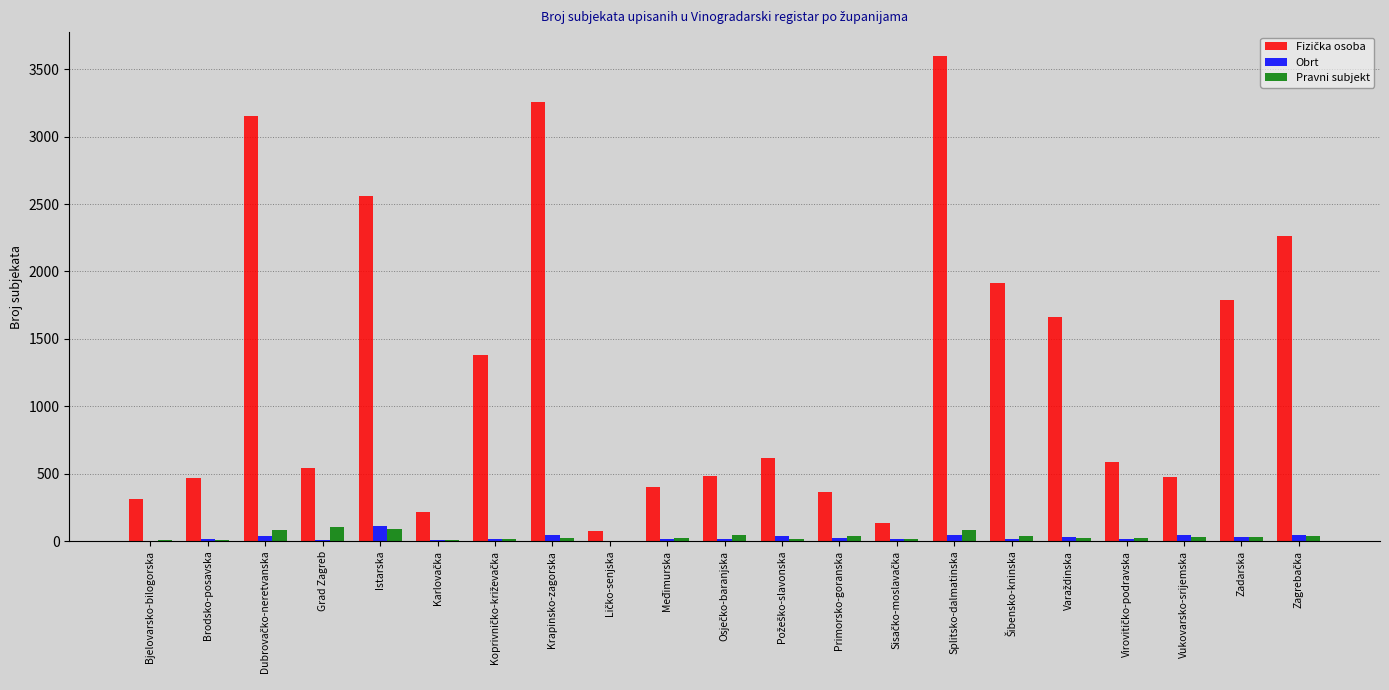

At which category is the sum across all series the highest?

Splitsko-dalmatinska